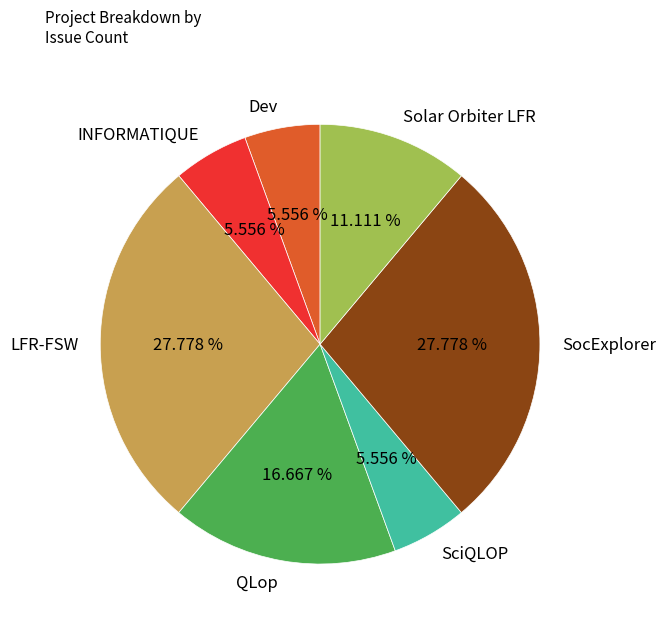

Do Dev and SciQLOP together represent more than half of the pie?

No